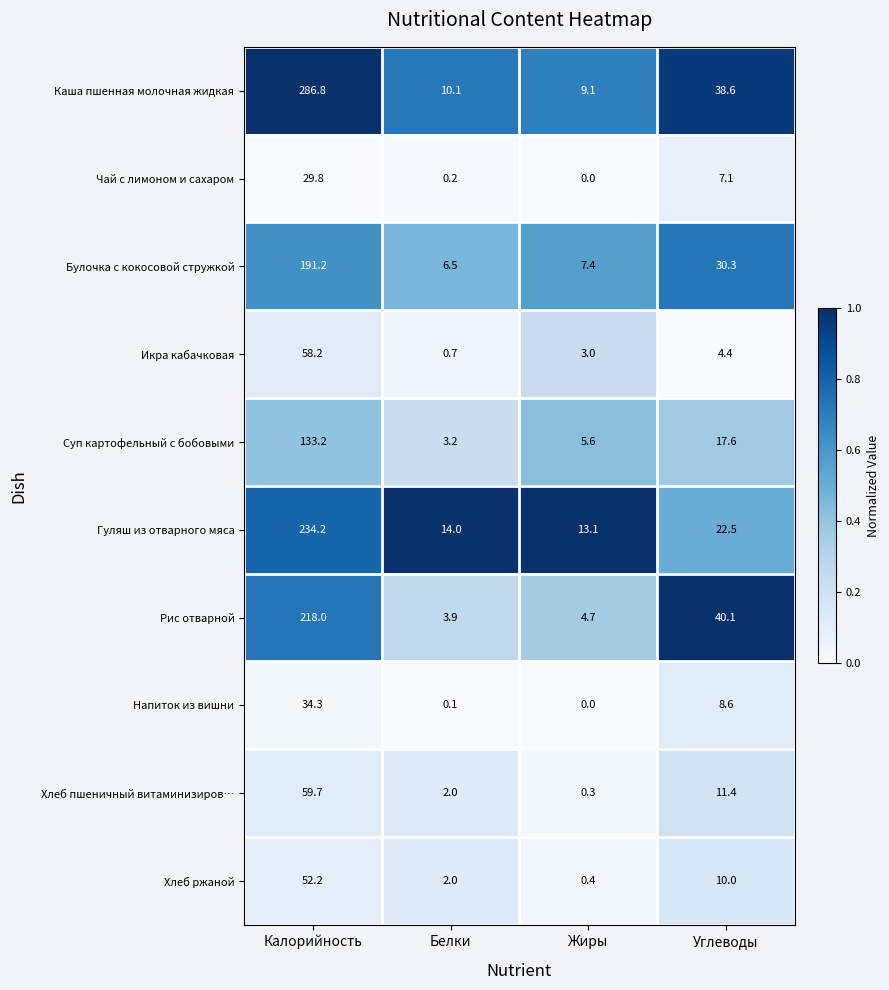

List the series in order of their peak value, lowest first.

Чай с лимоном и сахаром, Напиток из вишни, Хлеб ржаной, Икра кабачковая, Хлеб пшеничный витаминизиров…, Суп картофельный с бобовыми, Булочка с кокосовой стружкой, Рис отварной, Гуляш из отварного мяса, Каша пшенная молочная жидкая